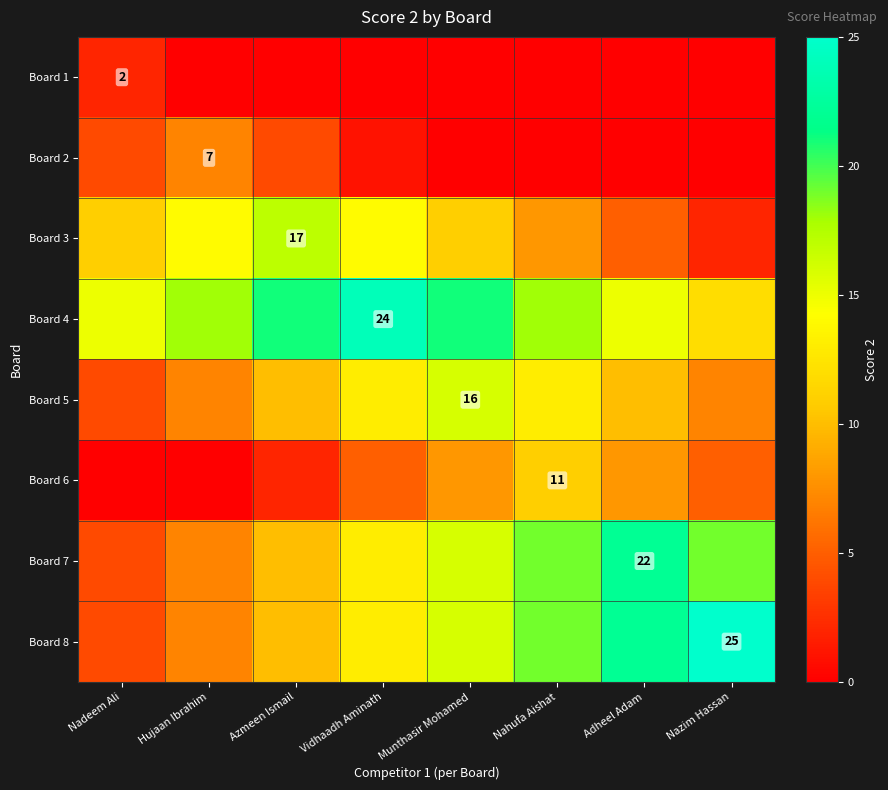

Is it true that Board 6 equals 7 at Nahufa Aishat?

False